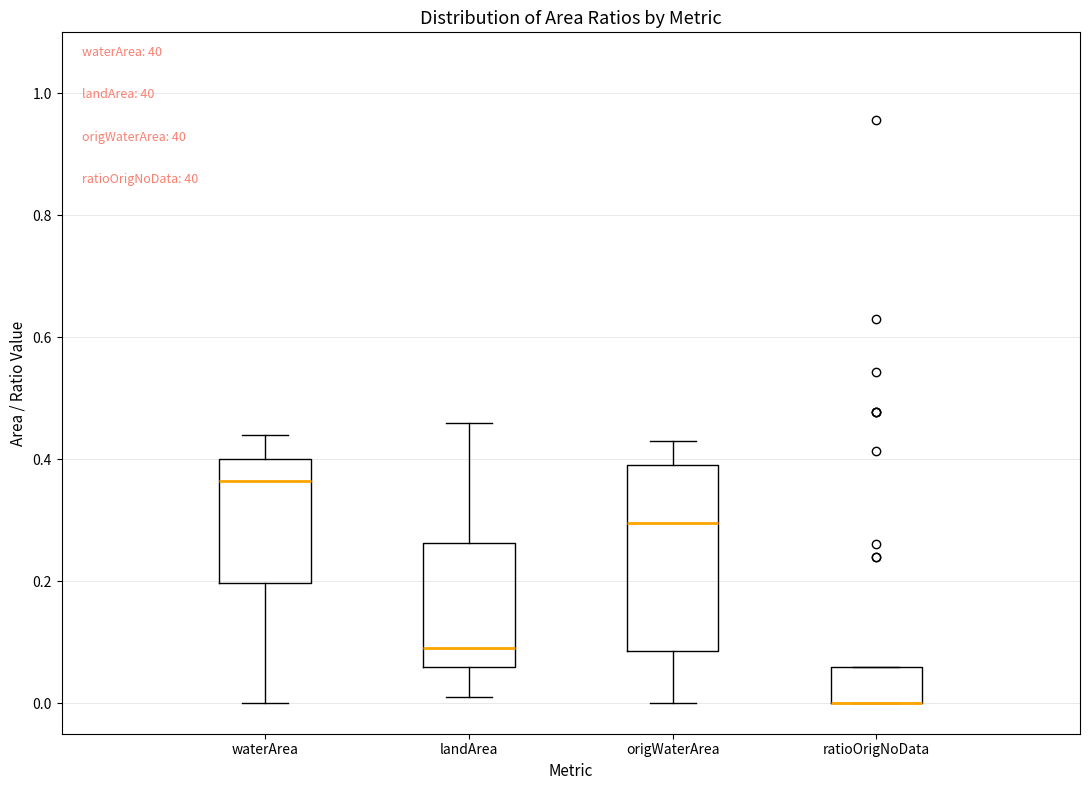

Reading left to right, transcribe this box plot: for each box, give where its median line is, the range the box spans, and where its two whiskers end, as read against the y-axis. The values are not printed on the chart, so give them approximately, as read against the axis.

waterArea: median 0.36, box 0.20 to 0.40, whiskers 0.00 to 0.44
landArea: median 0.10, box 0.06 to 0.26, whiskers 0.02 to 0.46
origWaterArea: median 0.30, box 0.08 to 0.40, whiskers 0.00 to 0.44
ratioOrigNoData: median 0.00 (drawn on the box's lower edge), box 0.00 to 0.06, whiskers 0.00 to 0.06